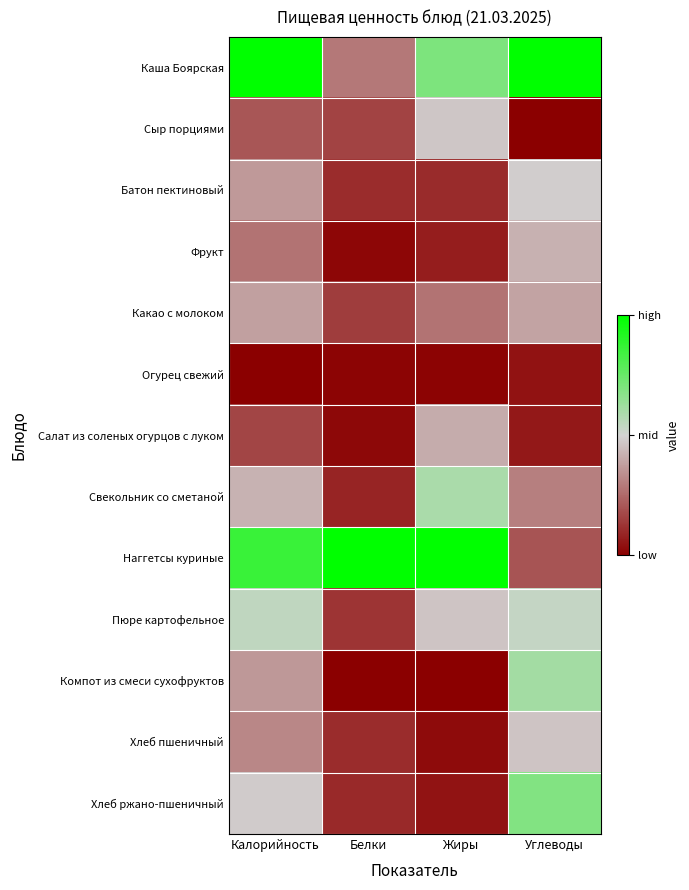

At Калорийность, list the series in order from smallest to largest.

Огурец свежий, Салат из соленых огурцов с луком, Сыр порциями, Фрукт, Хлеб пшеничный, Компот из смеси сухофруктов, Батон пектиновый, Какао с молоком, Свекольник со сметаной, Хлеб ржано-пшеничный, Пюре картофельное, Наггетсы куриные, Каша Боярская